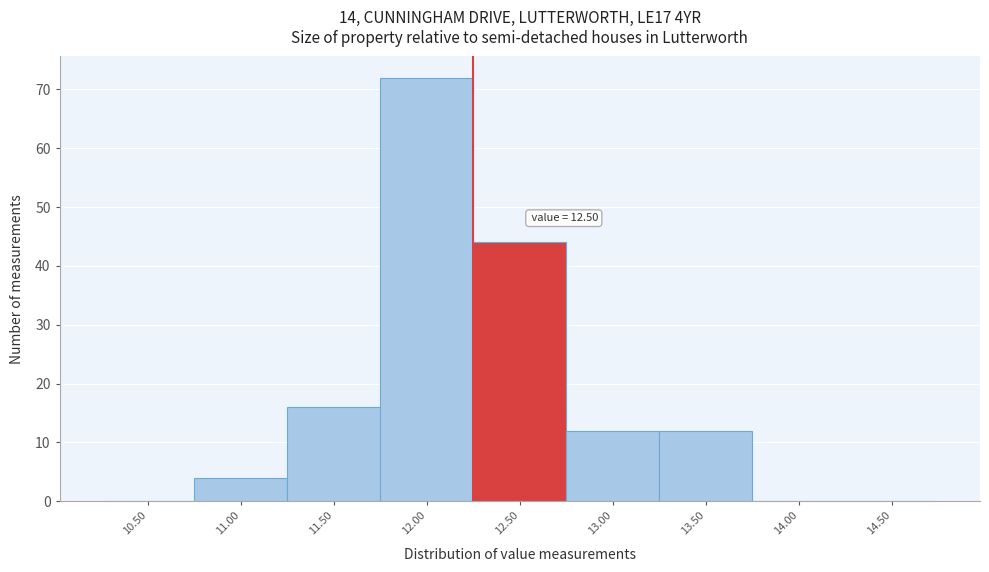

Reading left to right, list all the values displayed in this chart.

10.50=0	11.00=4	11.50=16	12.00=72	12.50=44	13.00=12	13.50=12	14.00=0	14.50=0